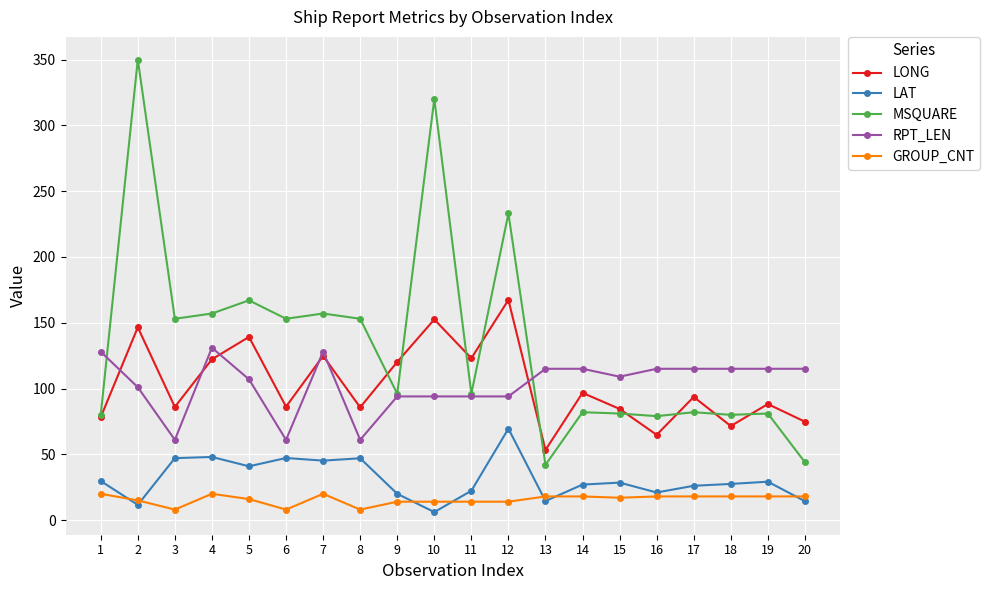

True or false: RPT_LEN and LAT intersect in this chart.

False